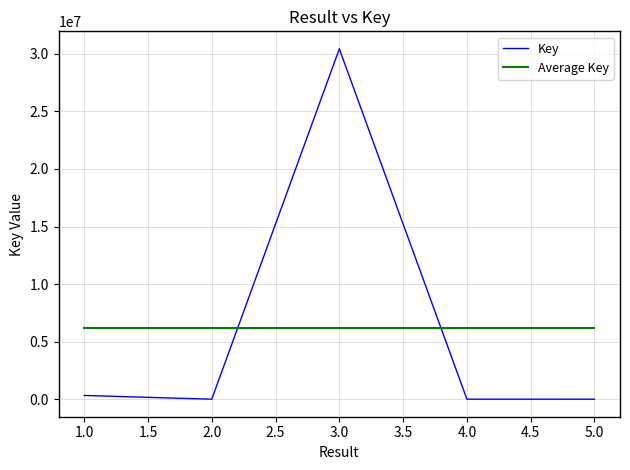

How many intersections are there between Key and Average Key?

2